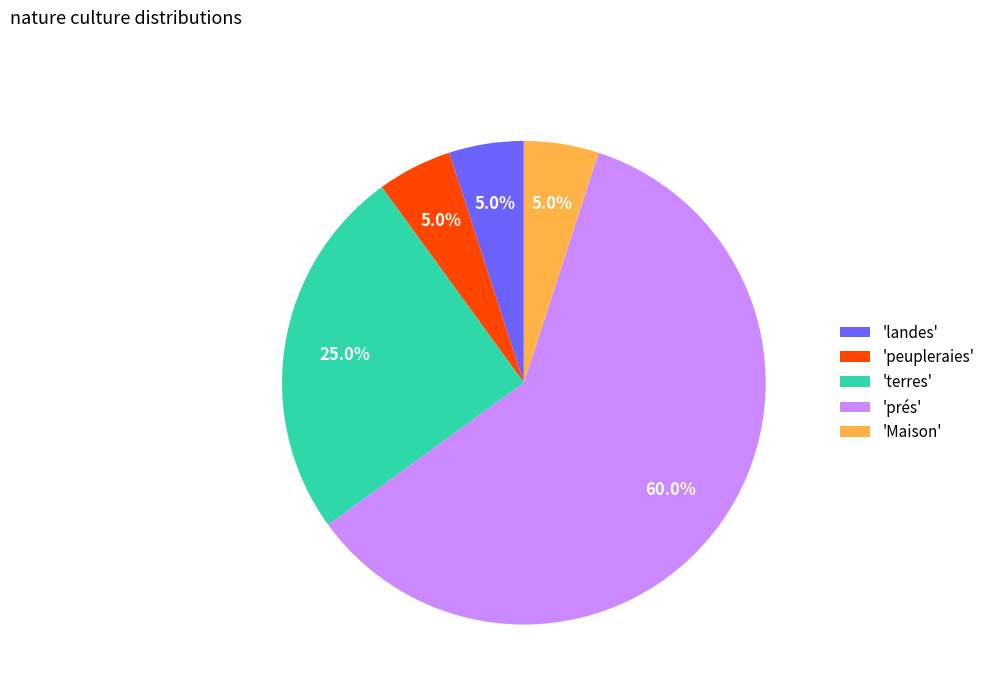

Is there any slice that represents more than half of the pie?

Yes